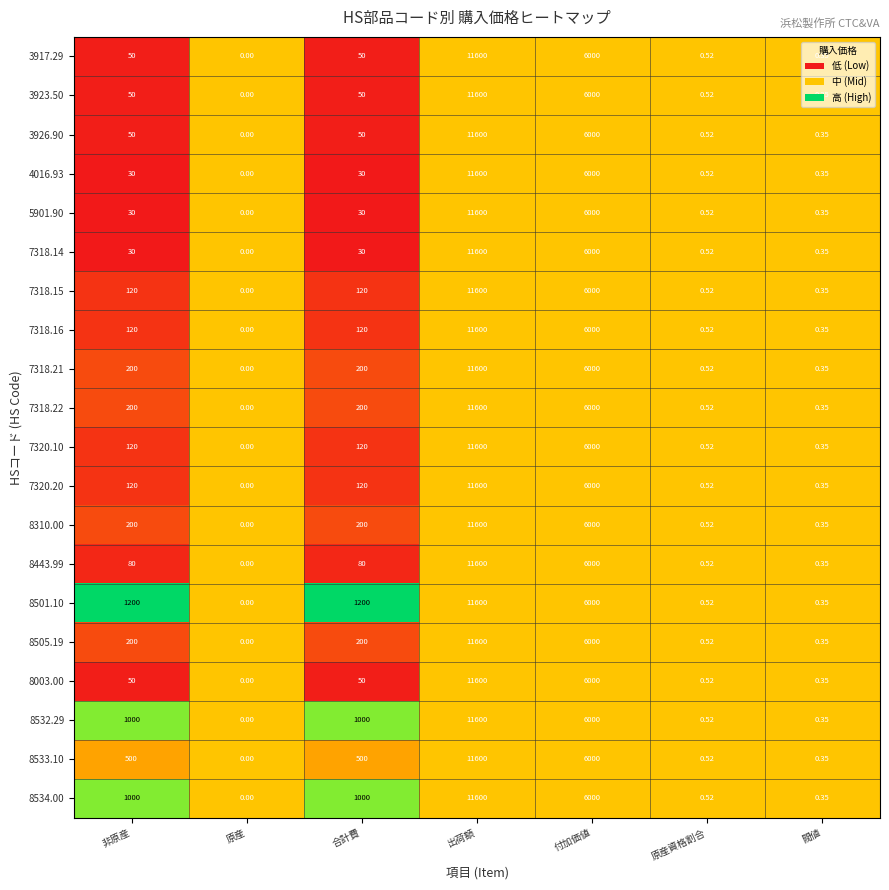

Which series has the largest total across all categories?

8501.10